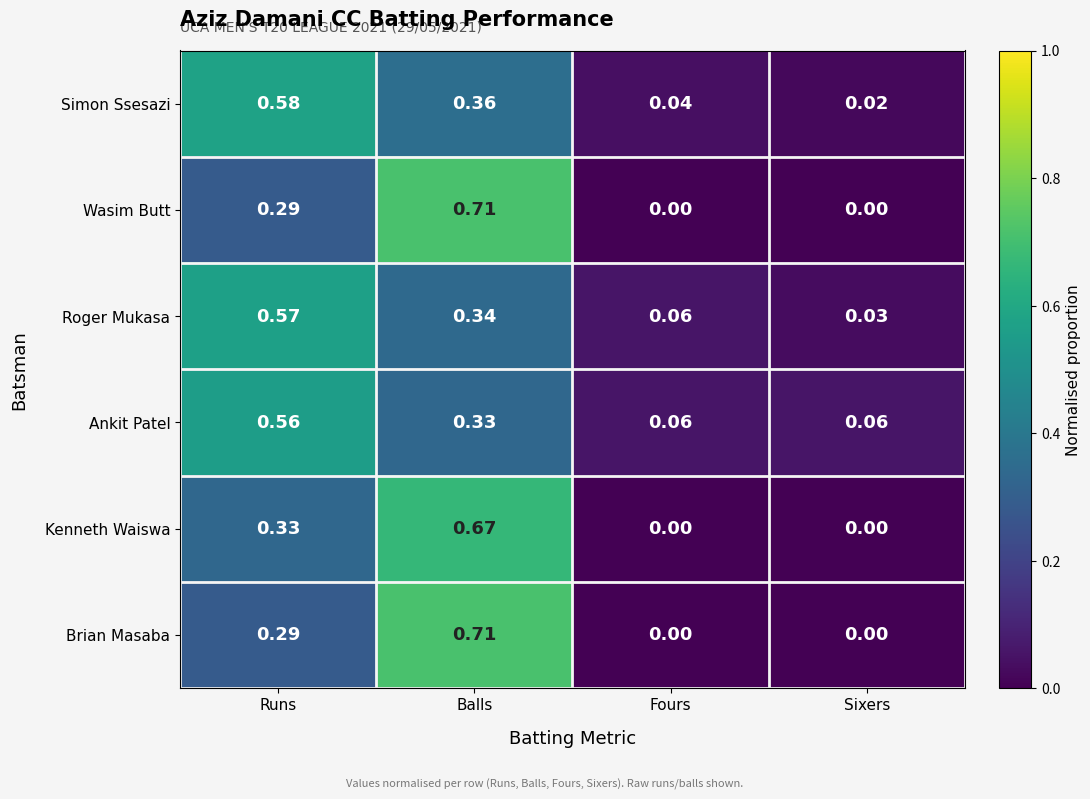

List the labels in order of Roger Mukasa value, smallest first.

Sixers, Fours, Balls, Runs